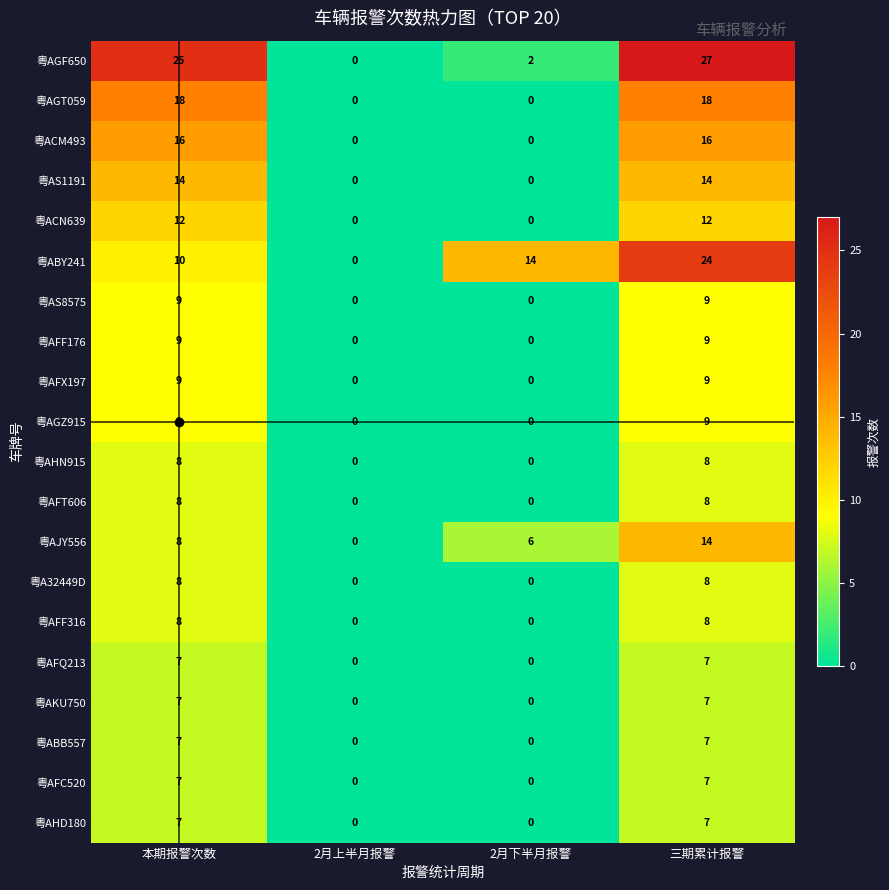

The 粤ACM493 series shows 0 at 2月下半月报警. True or false?

True